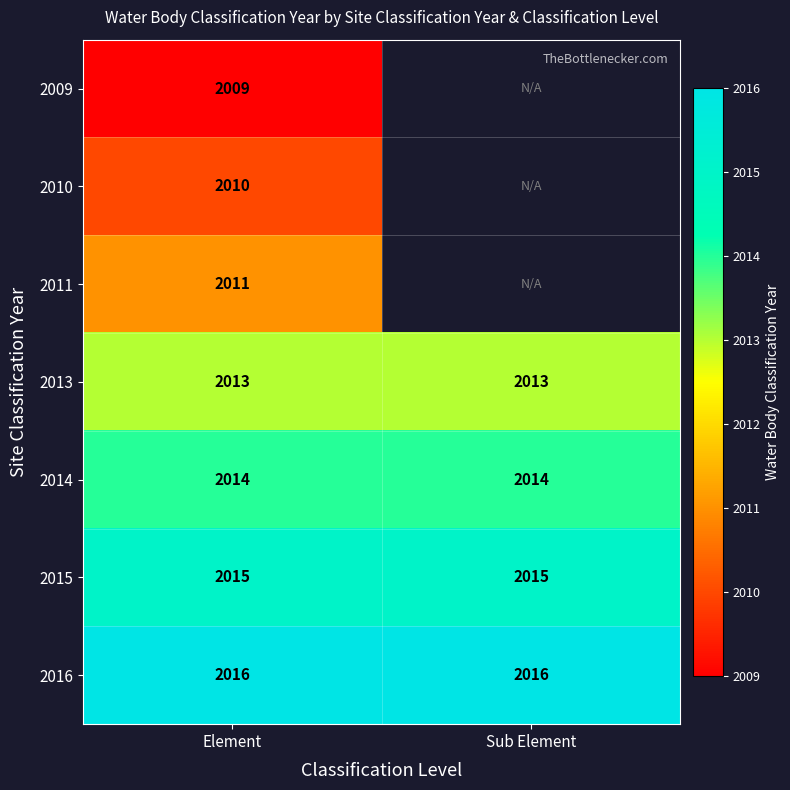

Read the 2013 value at Sub Element.

2013